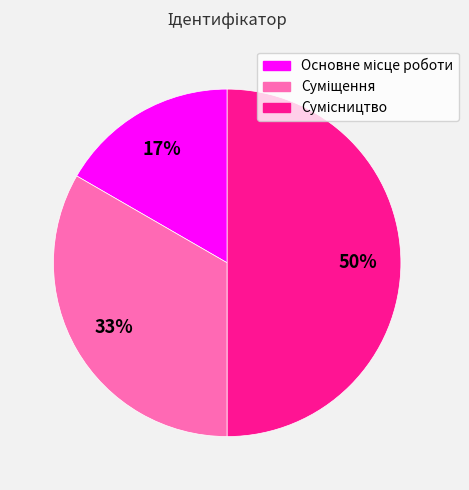

To the nearest percent, what is the difference between the largest and smallest slice percentages?

33%